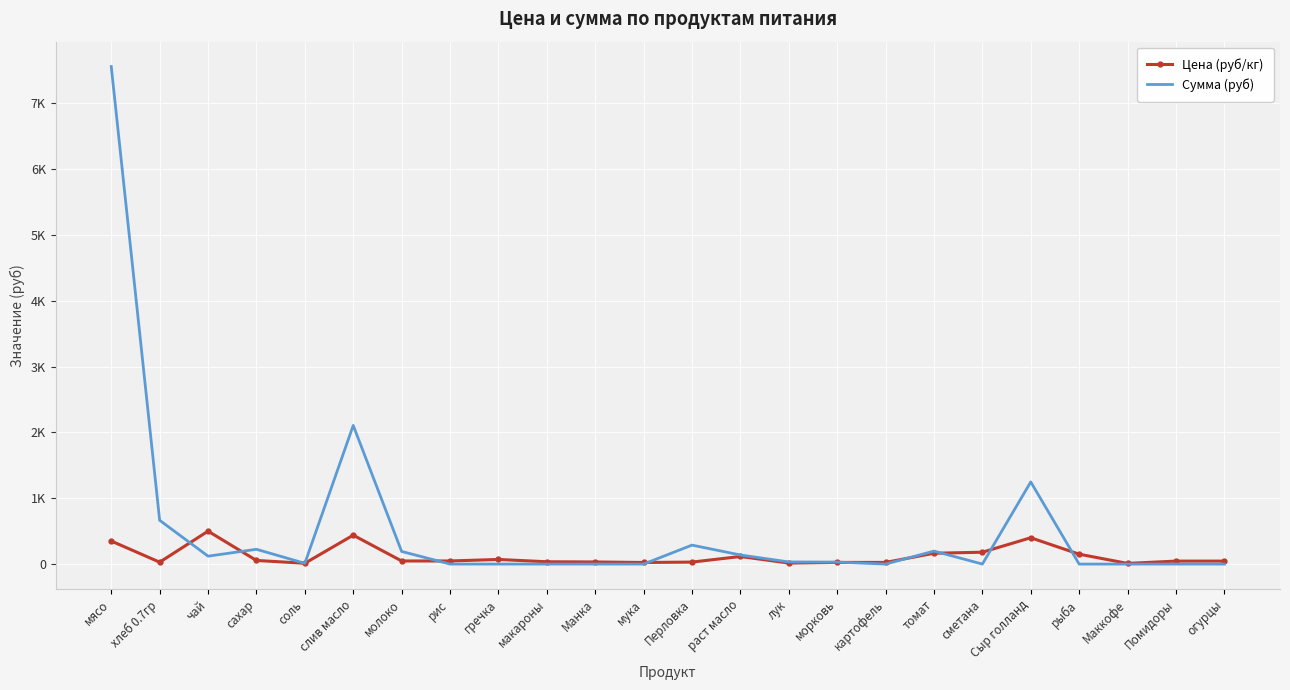

What are all the series names shown in the legend?

Цена (руб/кг), Сумма (руб)